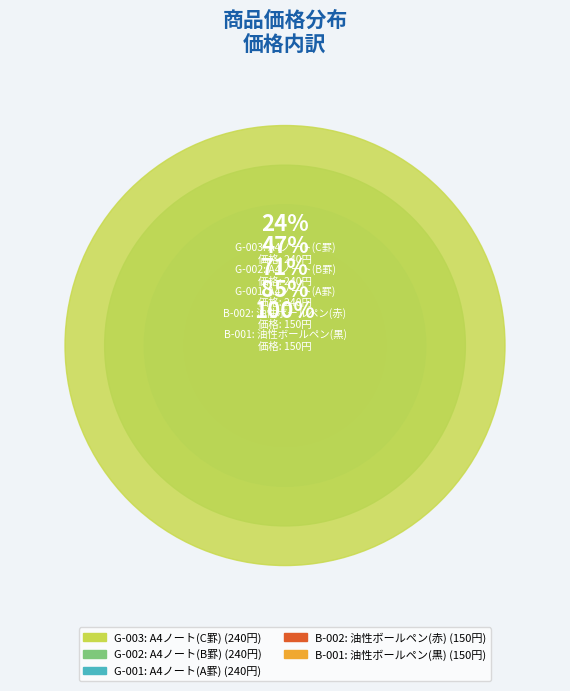

To the nearest percent, what percentage of the pie is B-002?

15%